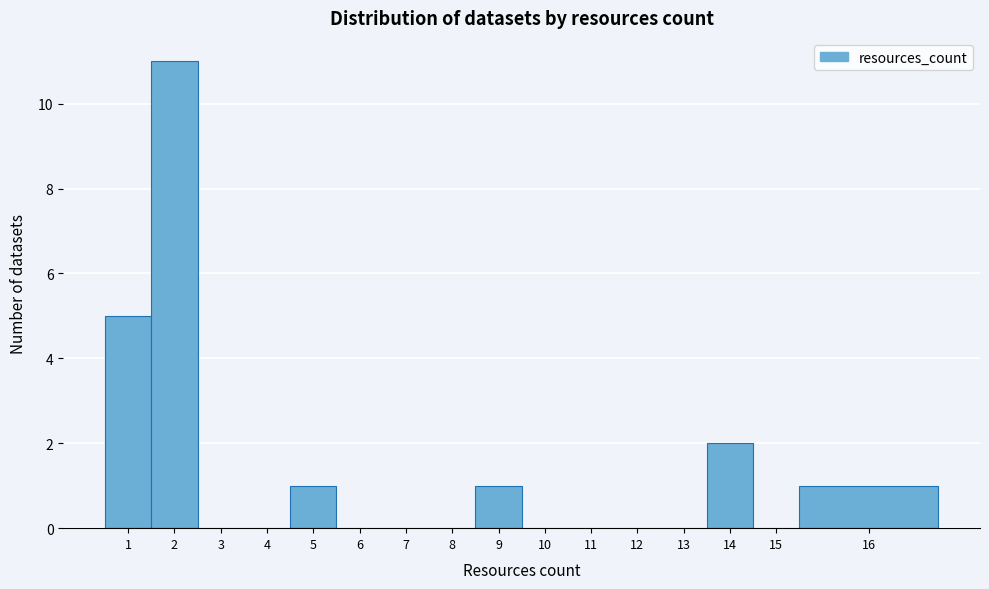

Reading left to right, list all the values displayed in this chart.

1=5	2=11	3=0	4=0	5=1	6=0	7=0	8=0	9=1	10=0	11=0	12=0	13=0	14=2	15=0	16=1